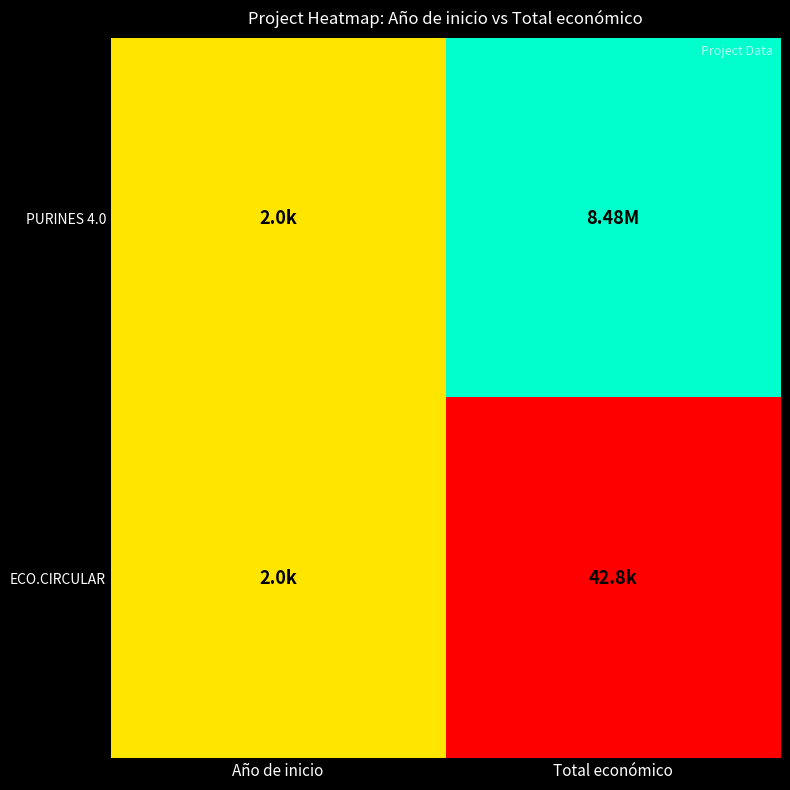

At Total económico, list the series in order from smallest to largest.

ECO.CIRCULAR, PURINES 4.0